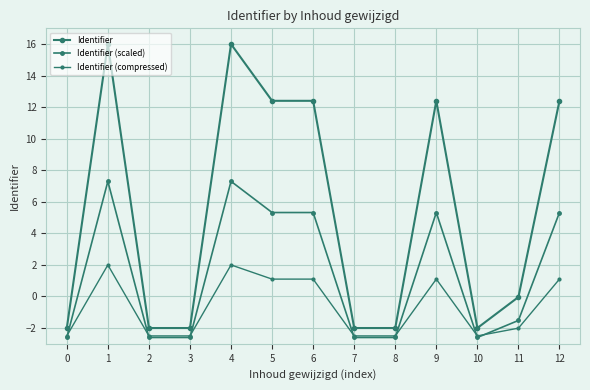

What is the highest value of the Identifier series?

16.0